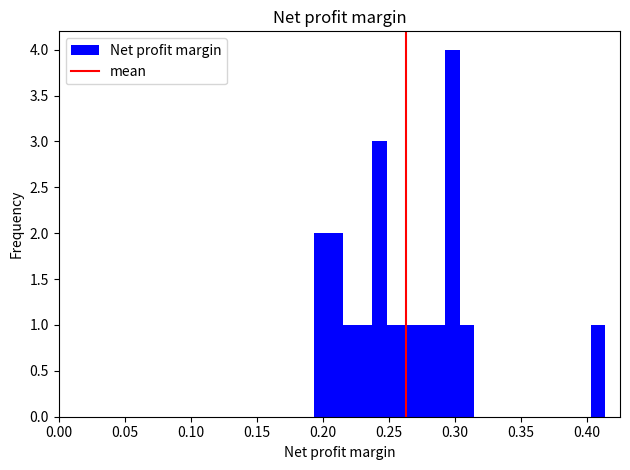

Around what value on the x-axis is the tallest bar? Give the approximate position of its centre, as read against the axis.

0.300